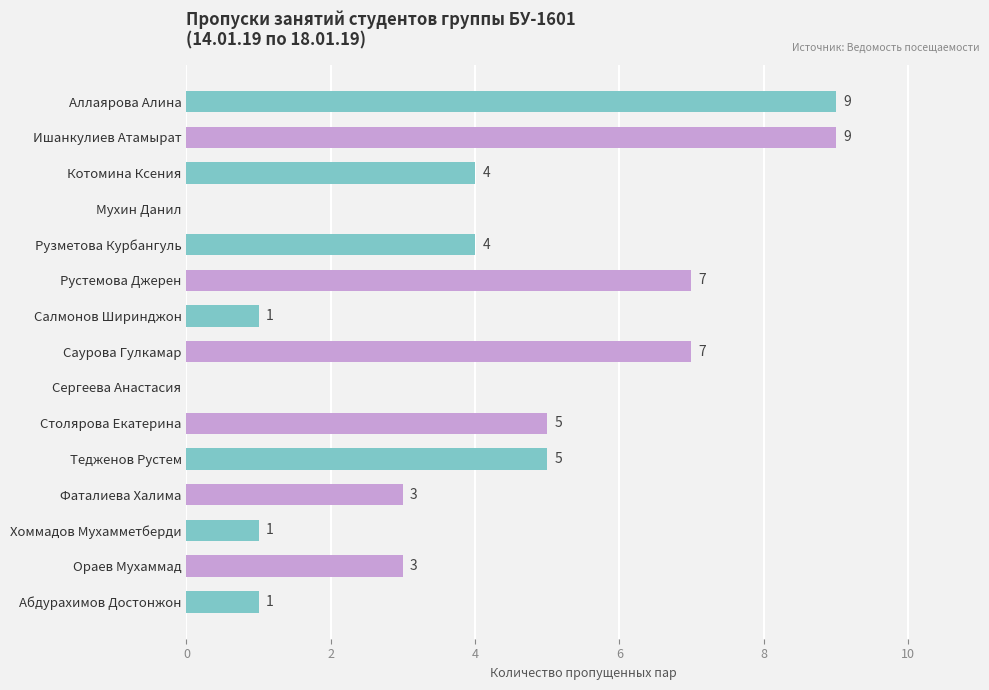

How many categories are shown in the chart?

15